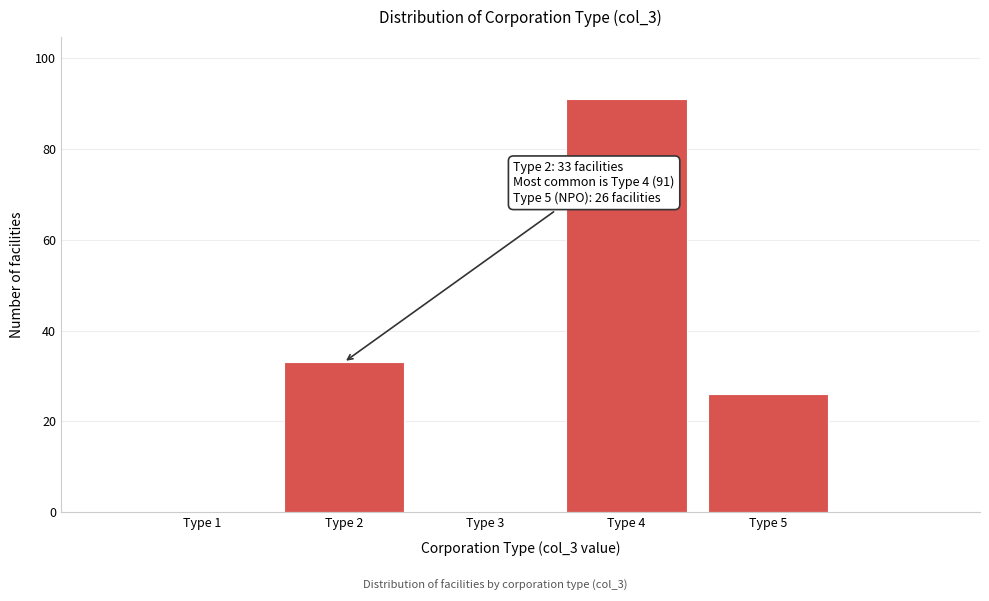

Reading left to right, transcribe all the data shown in this chart.

Type 1=0	Type 2=33	Type 3=0	Type 4=91	Type 5=26